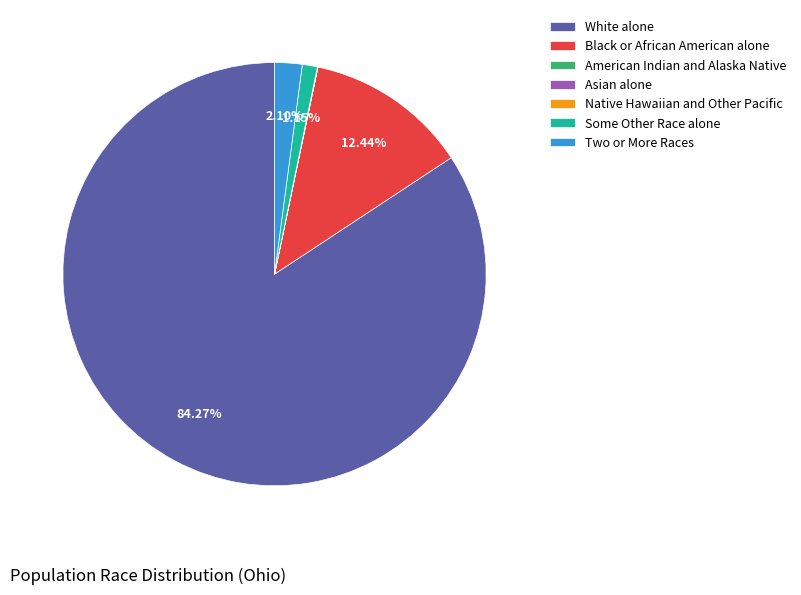

Which category has the biggest portion of the pie?

White alone